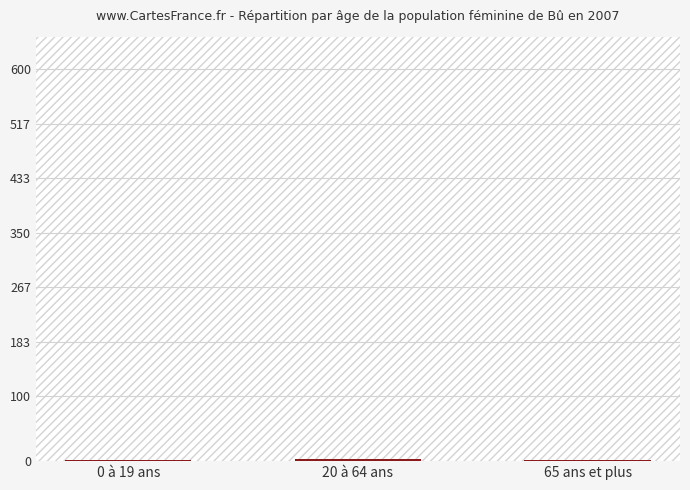

True or false: the data shows 2 at 0 à 19 ans.

True